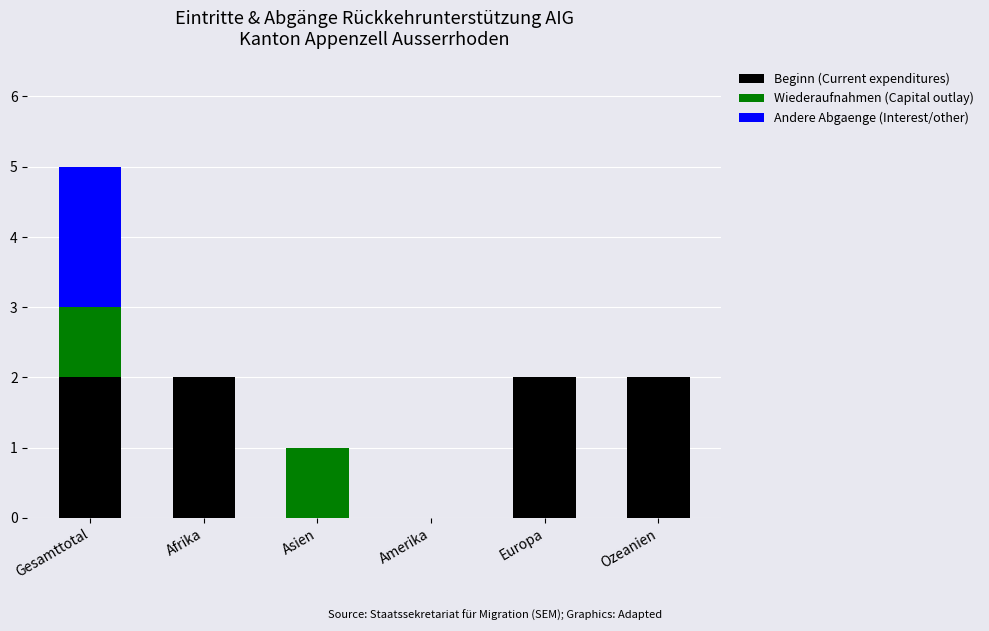

At which category is the sum across all series the highest?

Gesamttotal